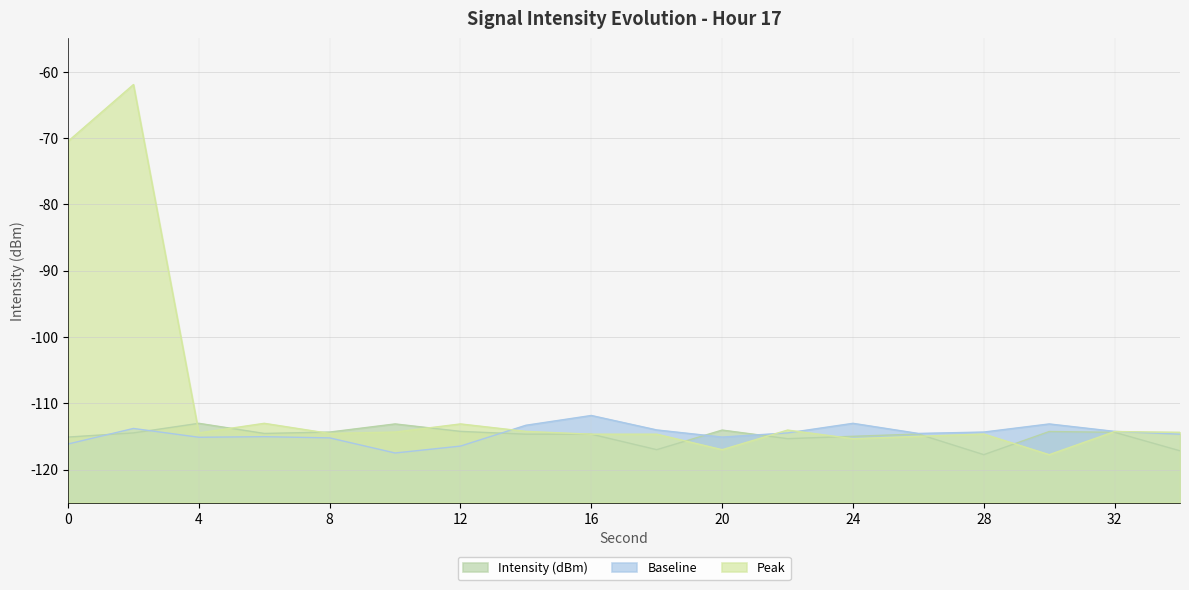

At which label does Baseline reach its peak?

16